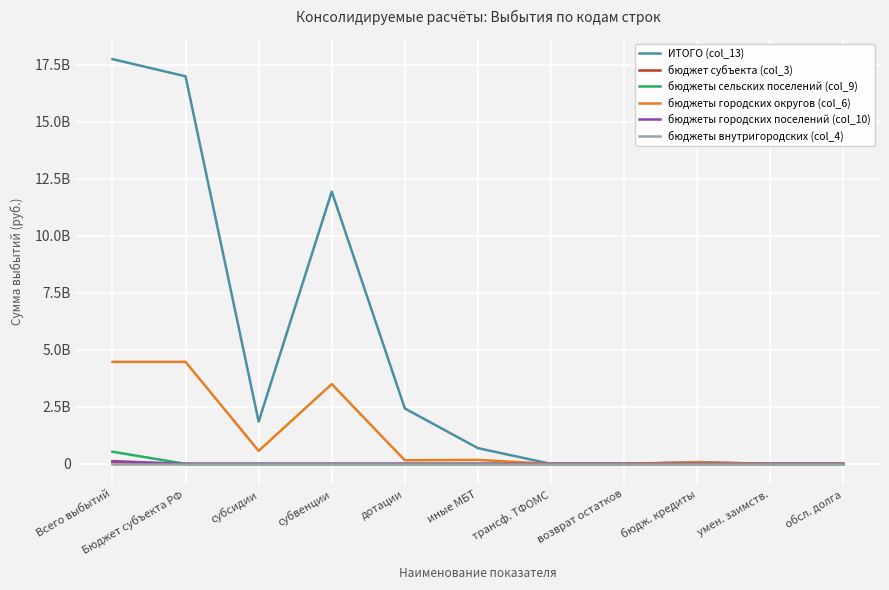

At which category is the sum across all series the highest?

Всего выбытий